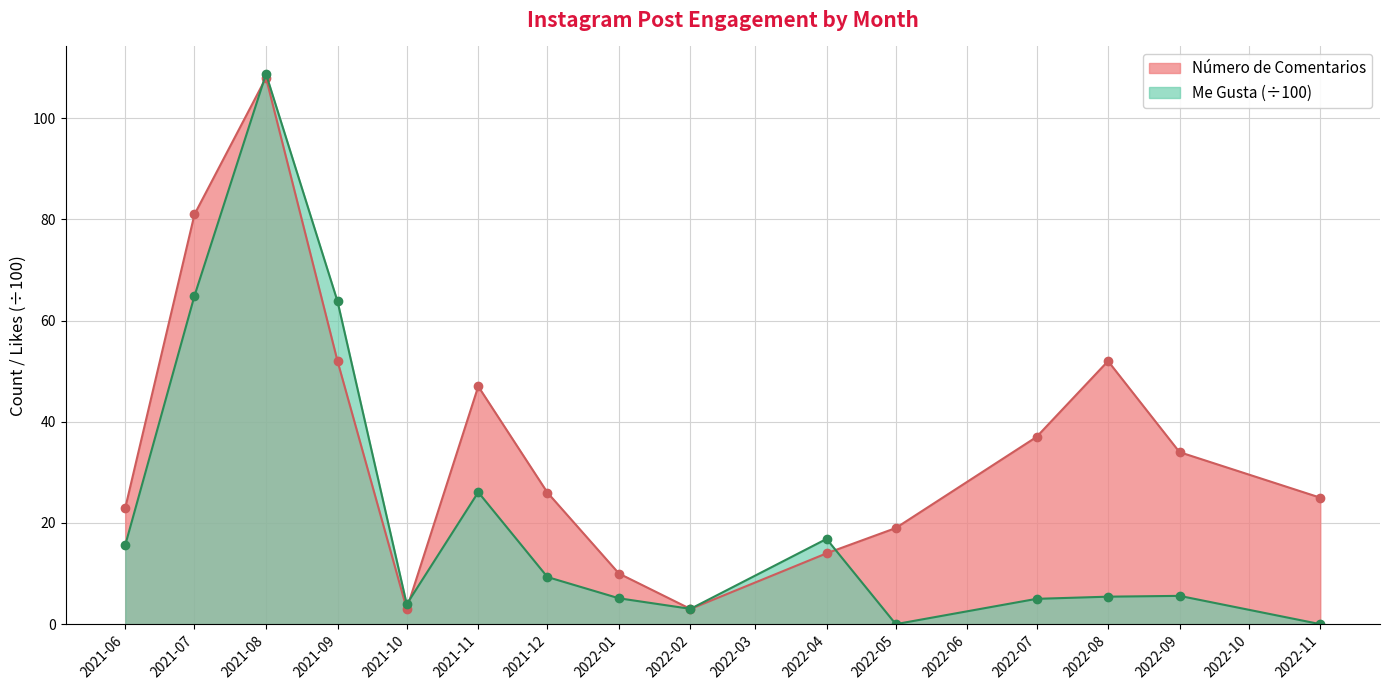

The Número de Me Gusta (miles) series shows 30.0 at 2022-04. True or false?

False